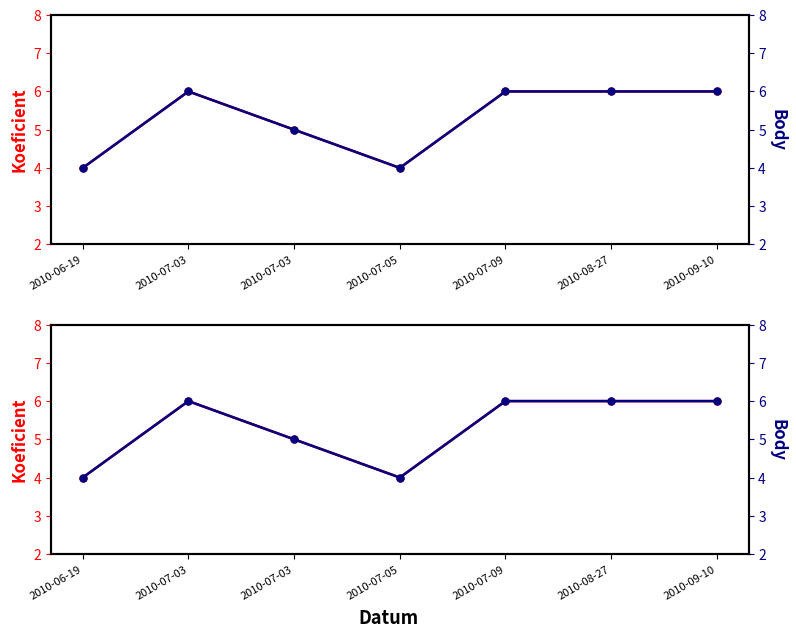

What are all the series names shown in the legend?

Koeficient, Body